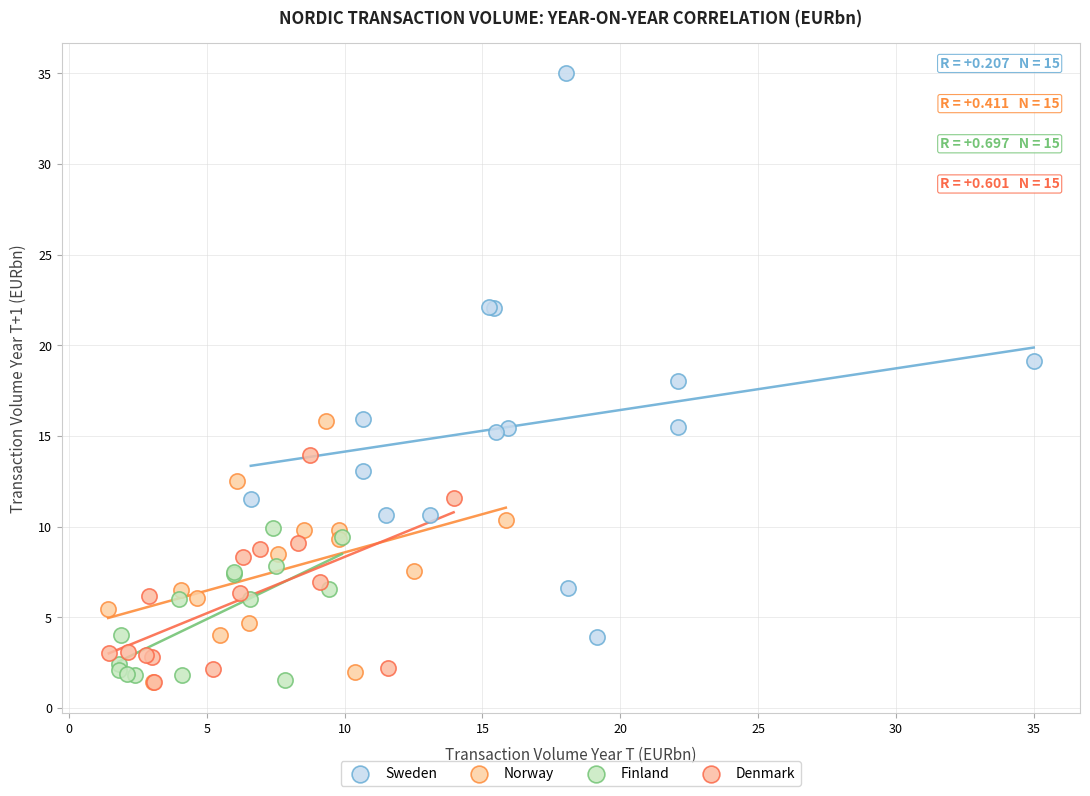

Which series reaches the maximum Y coordinate?

Sweden